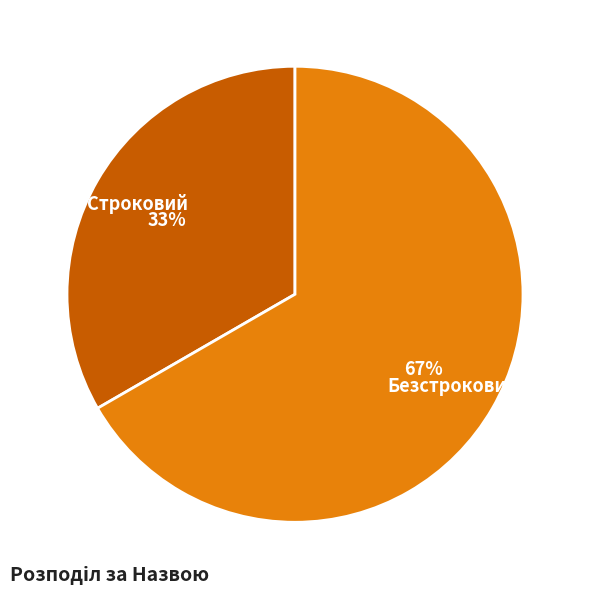

To the nearest percent, what portion does Строковий represent?

33%